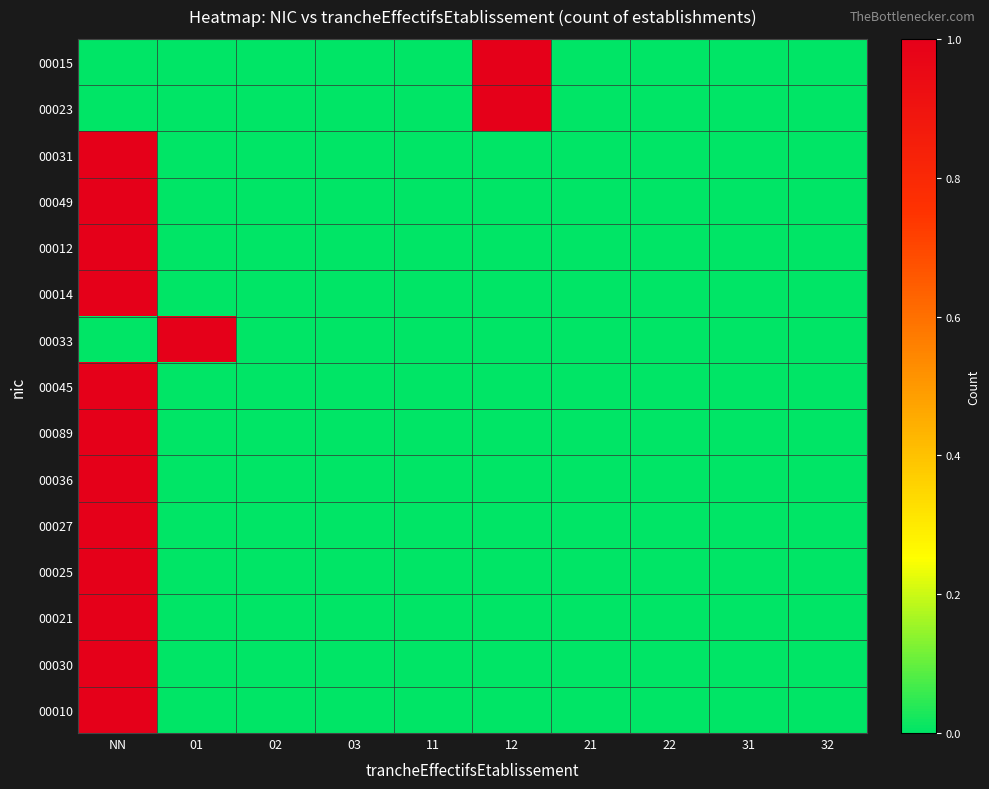

Which label corresponds to the smallest value in the chart?

NN